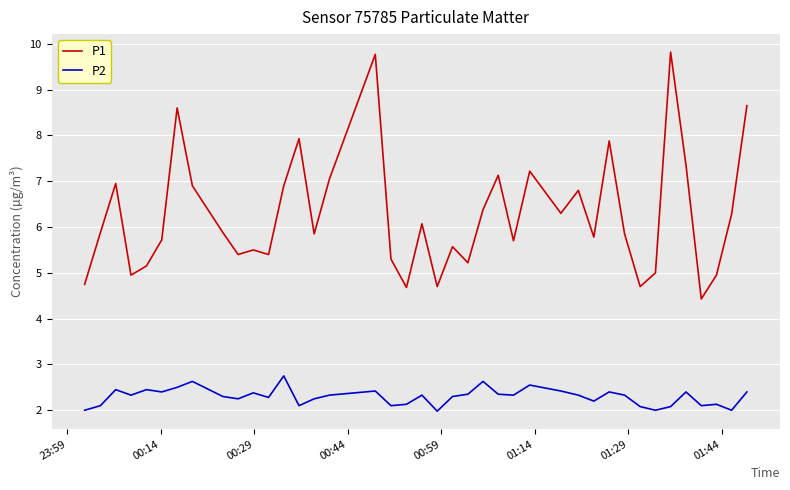

Which series has the largest total across all categories?

P1